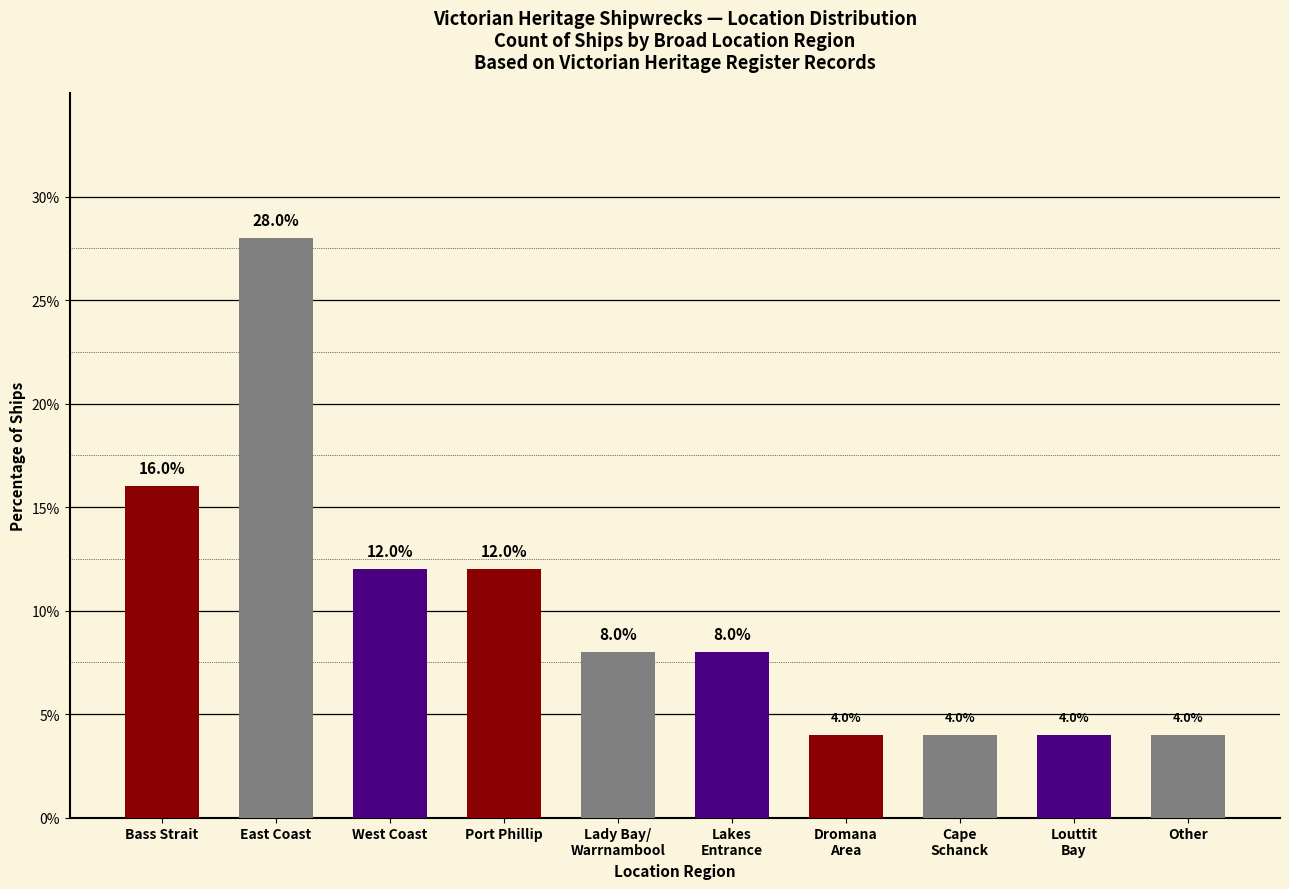

What is the greatest value displayed?

28.0